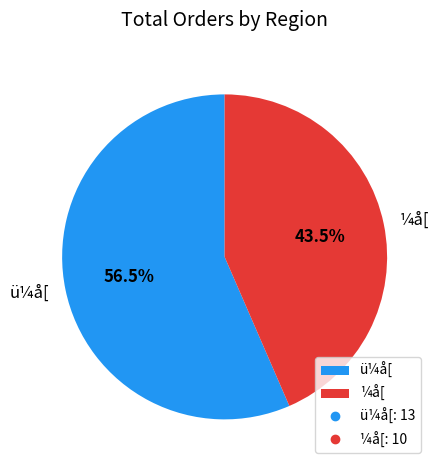

To the nearest percent, what is the difference between the largest and smallest slice percentages?

13%